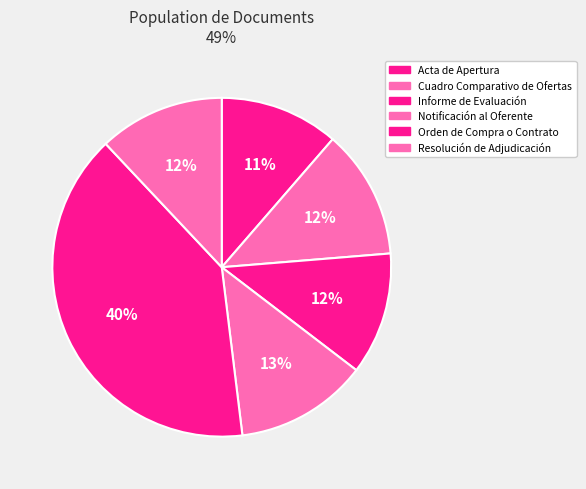

The Orden de Compra o Contrato slice represents 40% of the pie. True or false?

True